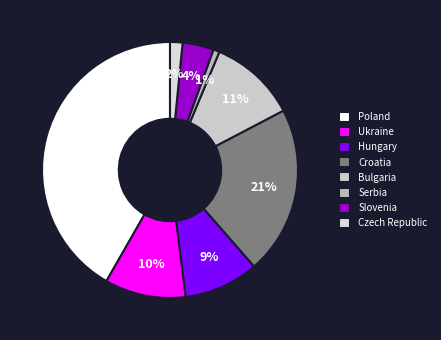

How many segments does this pie chart have?

8